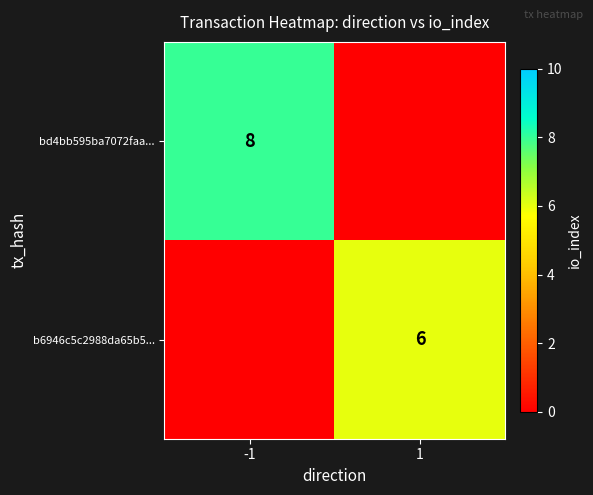

The value of bd4bb595ba7072faa... at -1 is 8. True or false?

True